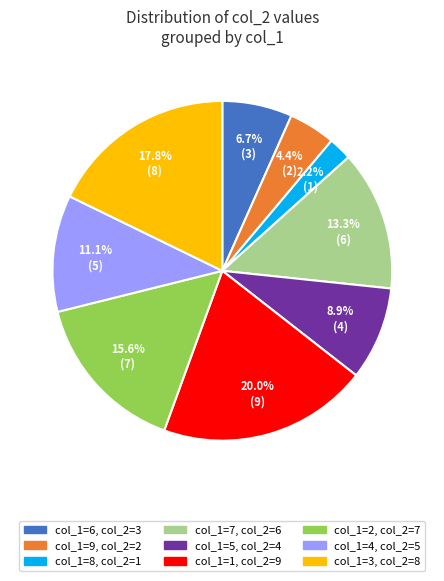

To the nearest percent, what percentage of the pie is col_1=3?

18%